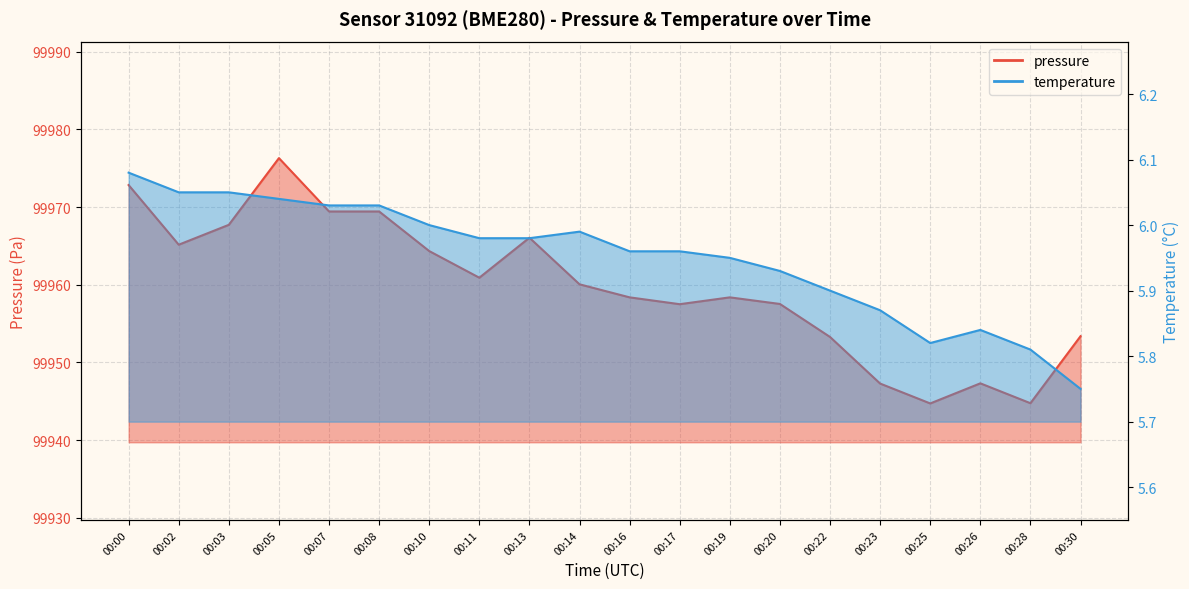

At 00:20, list the series in order from largest to smallest.

pressure, temperature